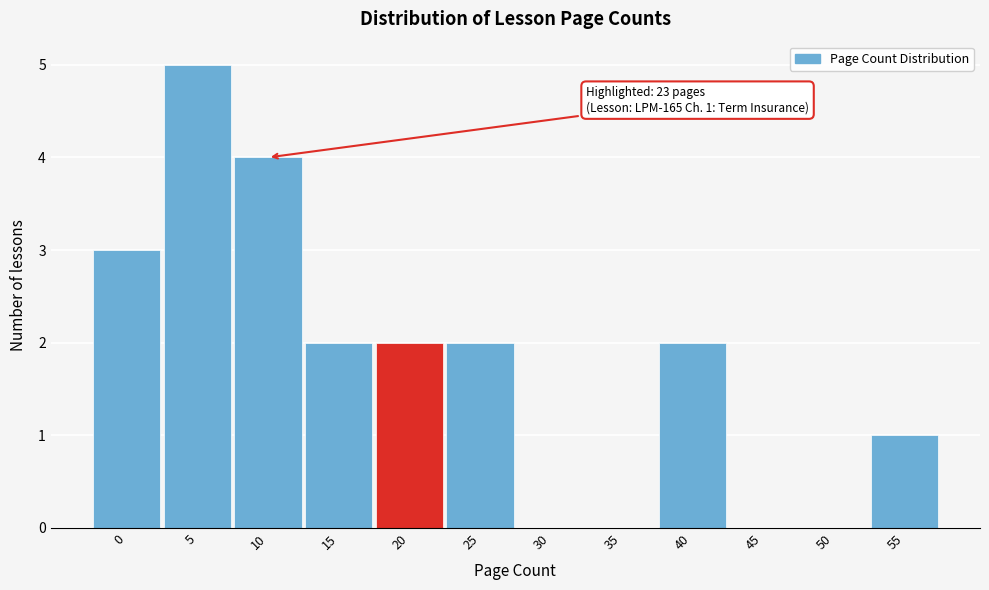

Reading right to left, transcribe all the data shown in this chart.

55=1	50=0	45=0	40=2	35=0	30=0	25=2	20=2	15=2	10=4	5=5	0=3